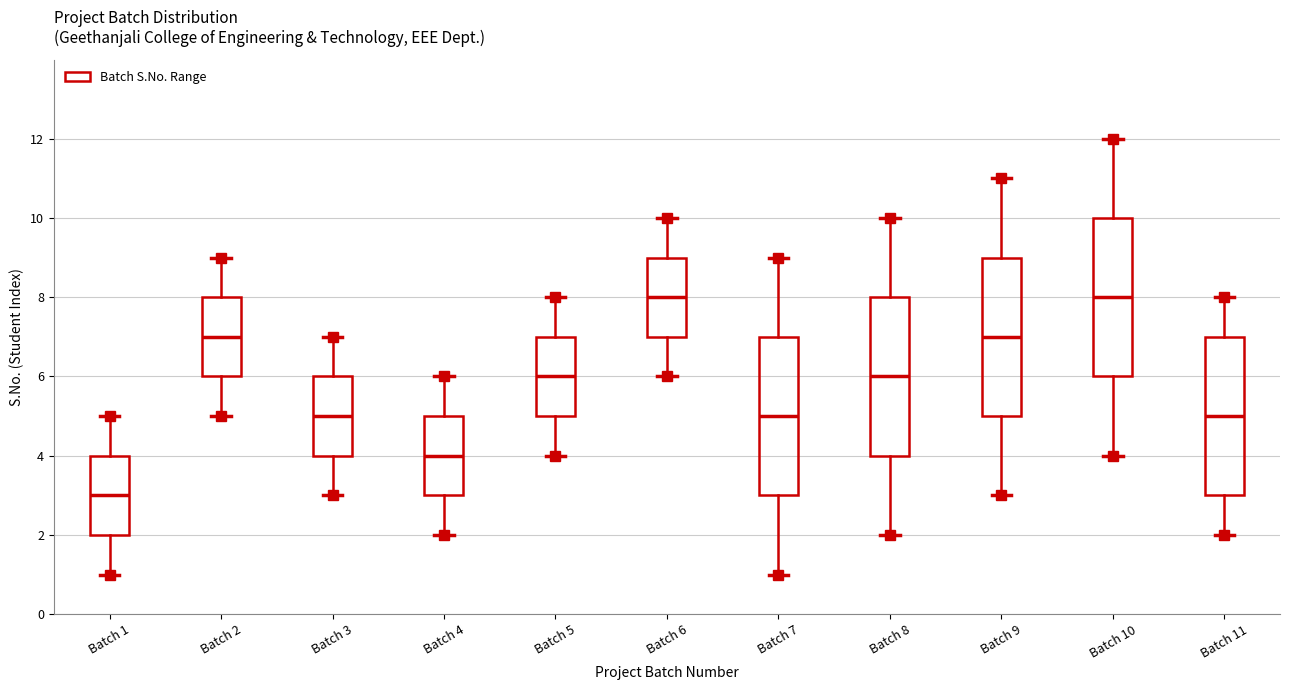

Reading left to right, transcribe this box plot: for each box, give where its median line is, the range the box spans, and where its two whiskers end, as read against the y-axis. The values are not printed on the chart, so give them approximately, as read against the axis.

Batch 1: median 3, box 2 to 4, whiskers 1 to 5
Batch 2: median 7, box 6 to 8, whiskers 5 to 9
Batch 3: median 5, box 4 to 6, whiskers 3 to 7
Batch 4: median 4, box 3 to 5, whiskers 2 to 6
Batch 5: median 6, box 5 to 7, whiskers 4 to 8
Batch 6: median 8, box 7 to 9, whiskers 6 to 10
Batch 7: median 5, box 3 to 7, whiskers 1 to 9
Batch 8: median 6, box 4 to 8, whiskers 2 to 10
Batch 9: median 7, box 5 to 9, whiskers 3 to 11
Batch 10: median 8, box 6 to 10, whiskers 4 to 12
Batch 11: median 5, box 3 to 7, whiskers 2 to 8